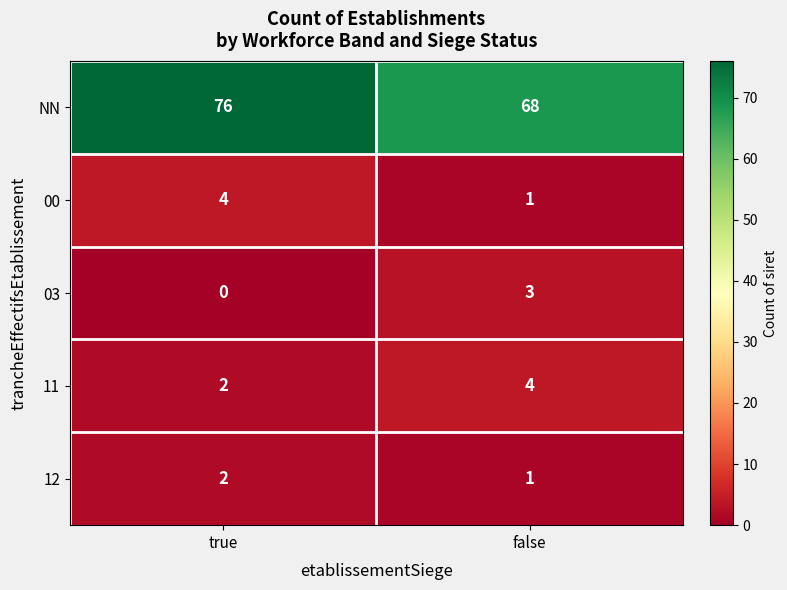

The 00 series shows 1 at false. True or false?

True